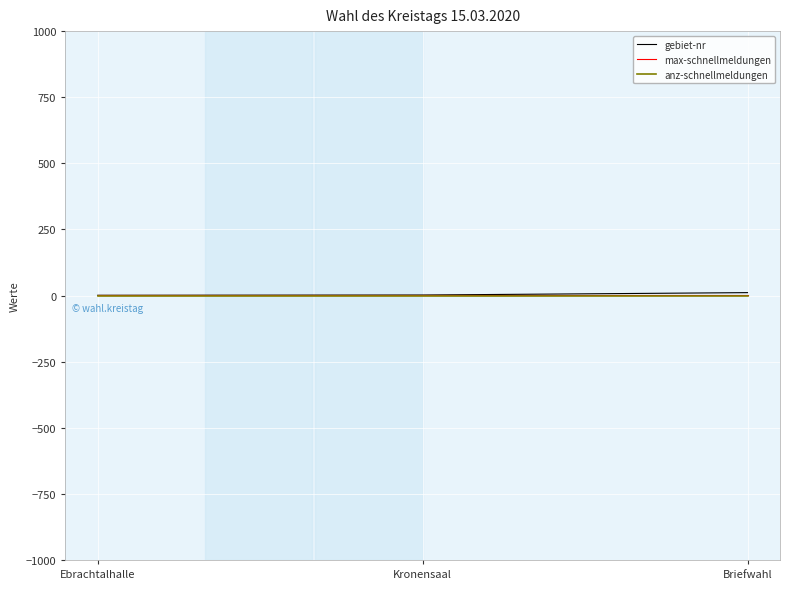

The value of anz-schnellmeldungen at Ebrachtalhalle is 0. True or false?

True